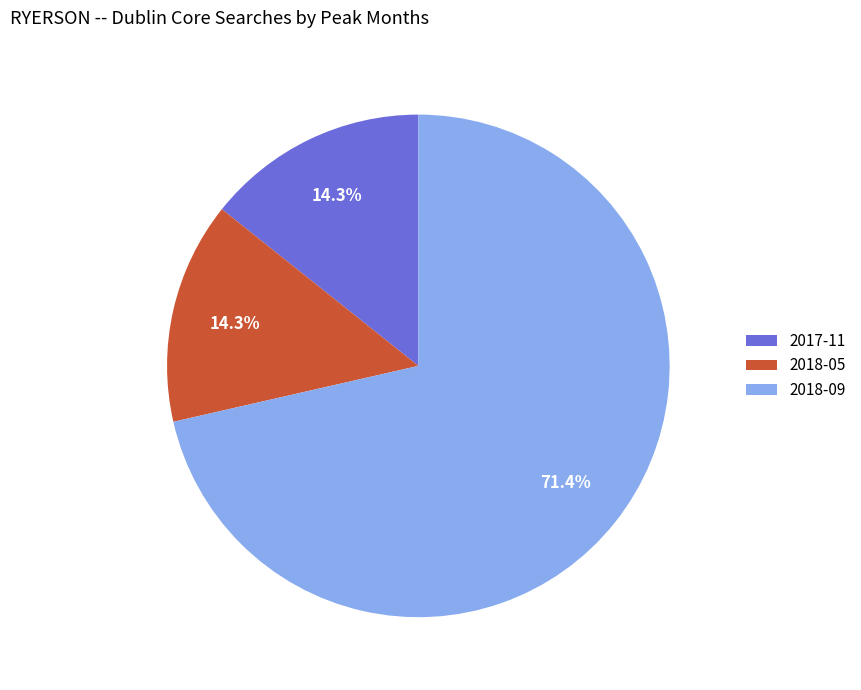

Between 2017-11 and 2018-09, which is larger?

2018-09